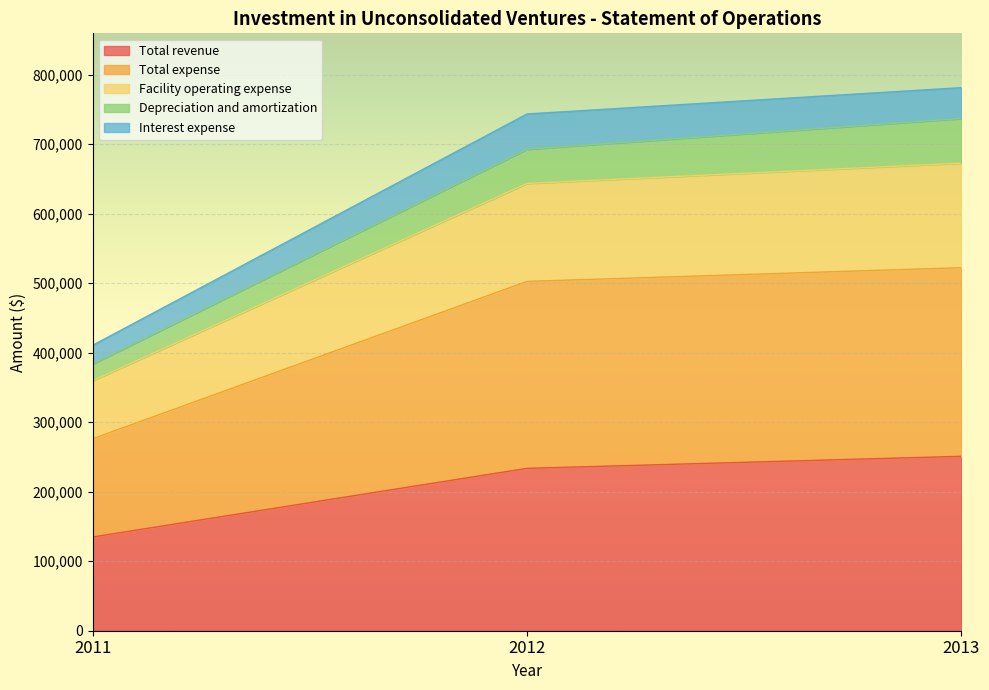

What is the minimum value for Total revenue?

134852